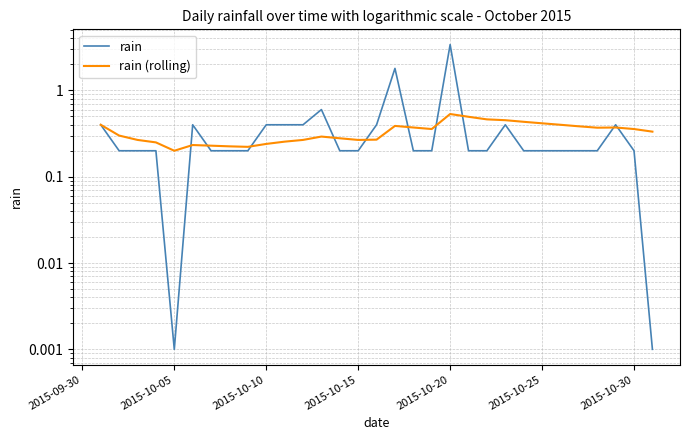

What are all the series names shown in the legend?

rain, rain (rolling)